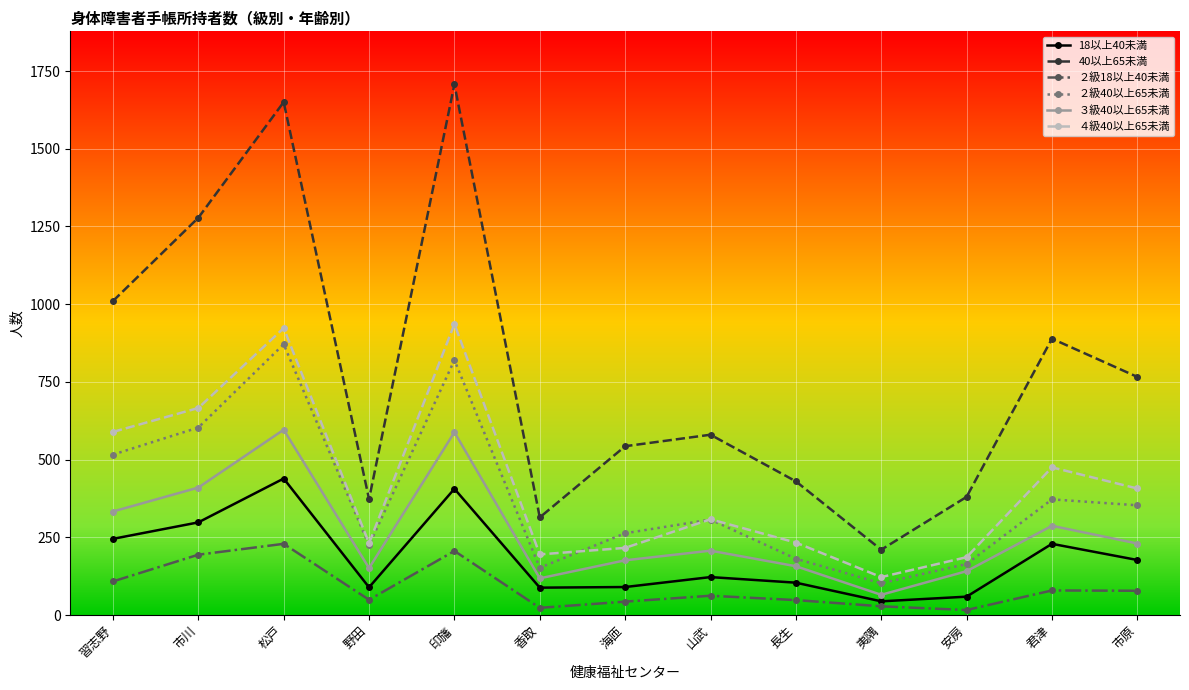

Is it true that 40以上65未満 equals 580 at 山武?

True